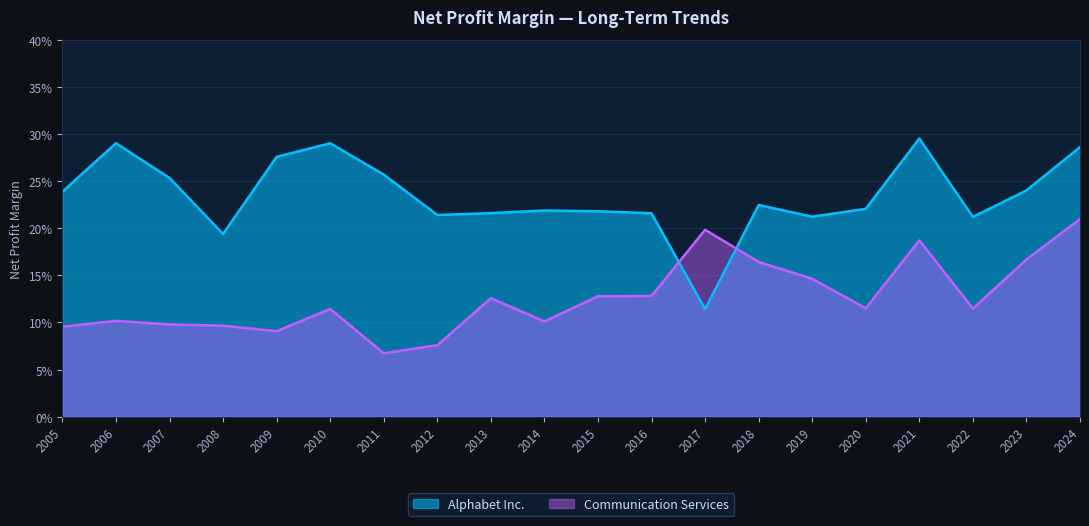

True or false: Alphabet Inc. has more than 1 interior local peaks.

True